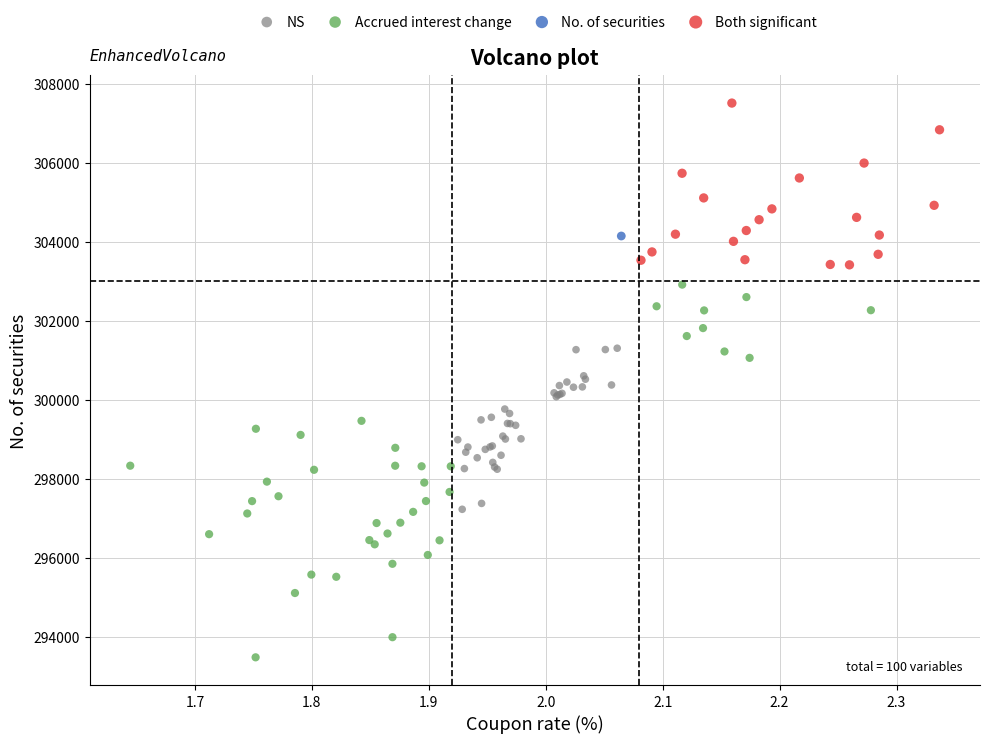

Which series contains the lowest Y value?

Accrued interest change